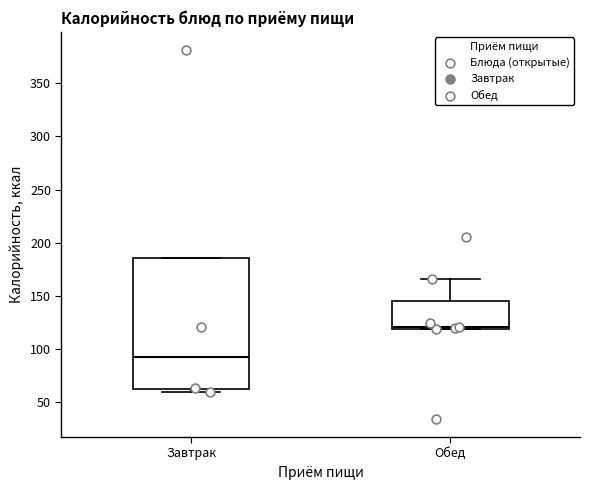

Which box's median line is the lowest?

Завтрак